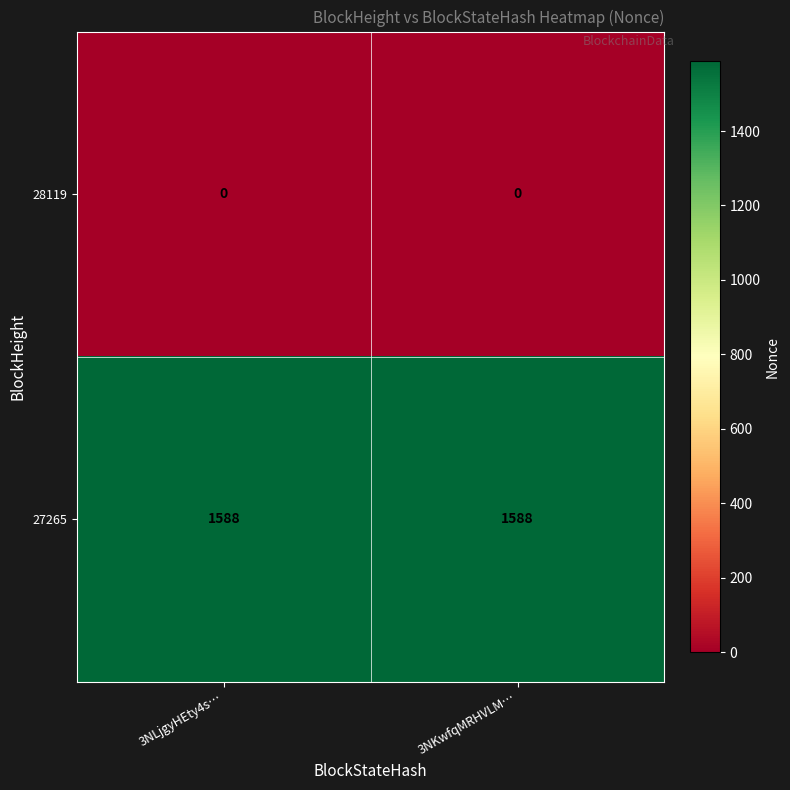

At how many categories does at least one series exceed 1069?

2